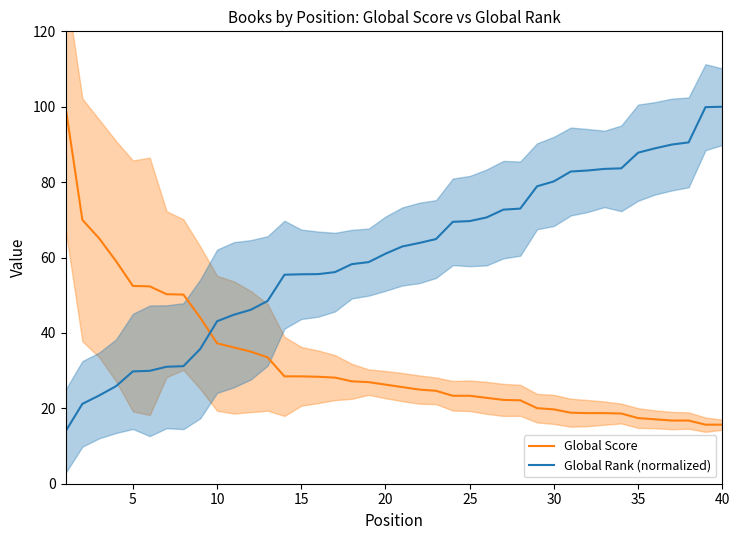

True or false: Global Rank (normalized) and Global Score cross at least once.

True